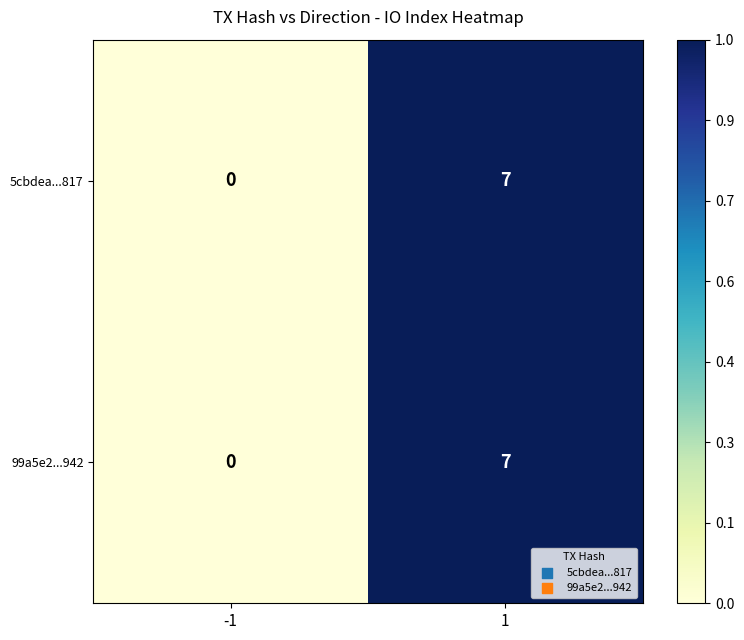

True or false: 99a5e2...942 has a value of 4 at -1.

False